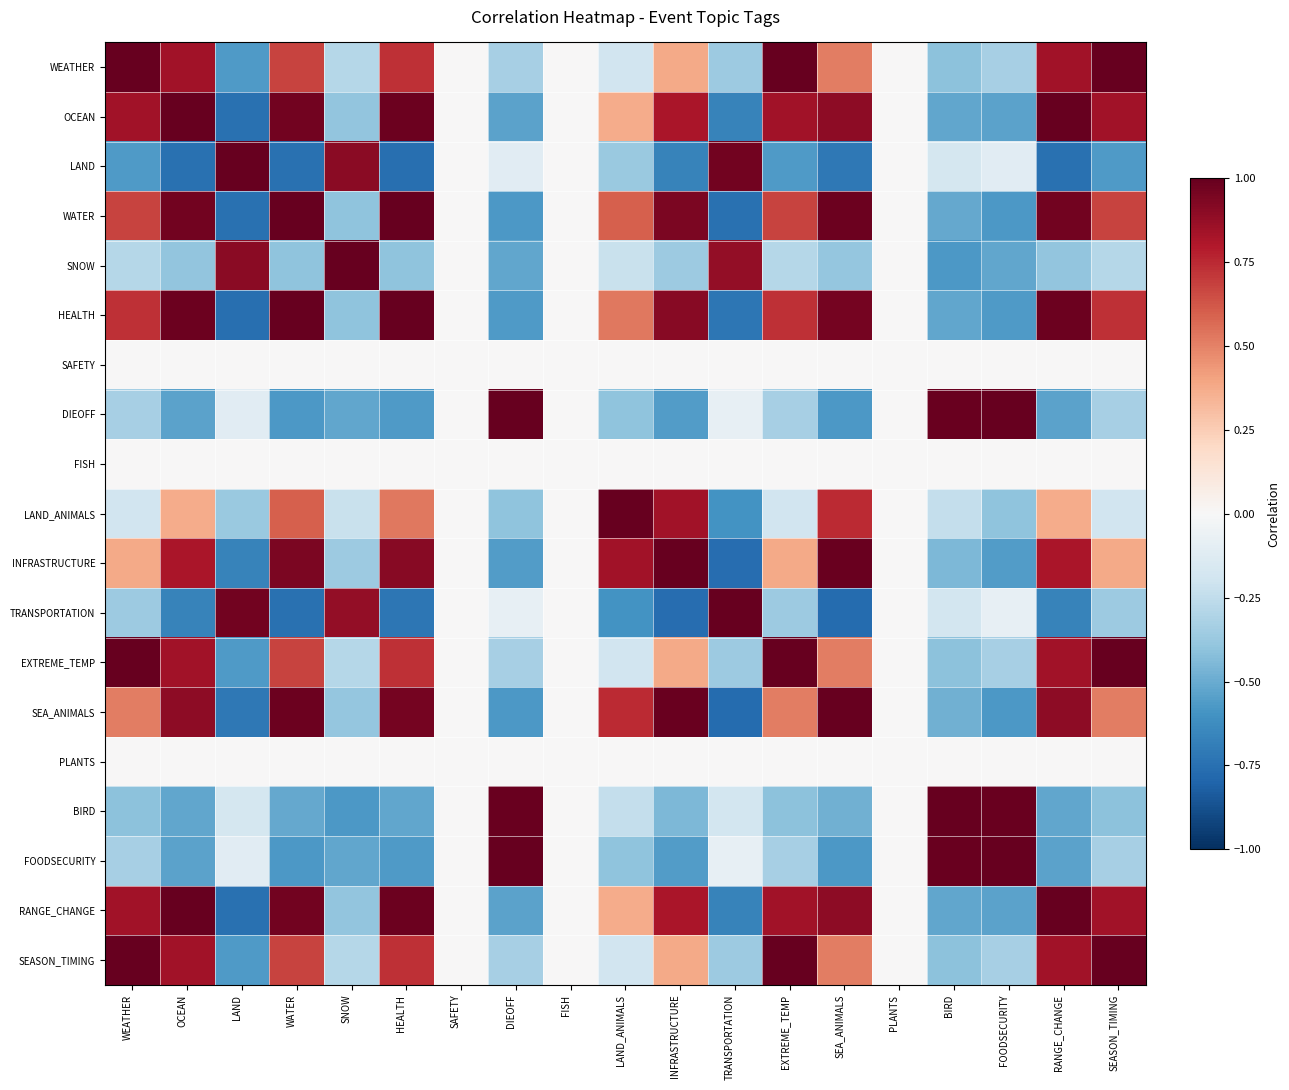

Which has a higher value, SNOW or BIRD?

SNOW